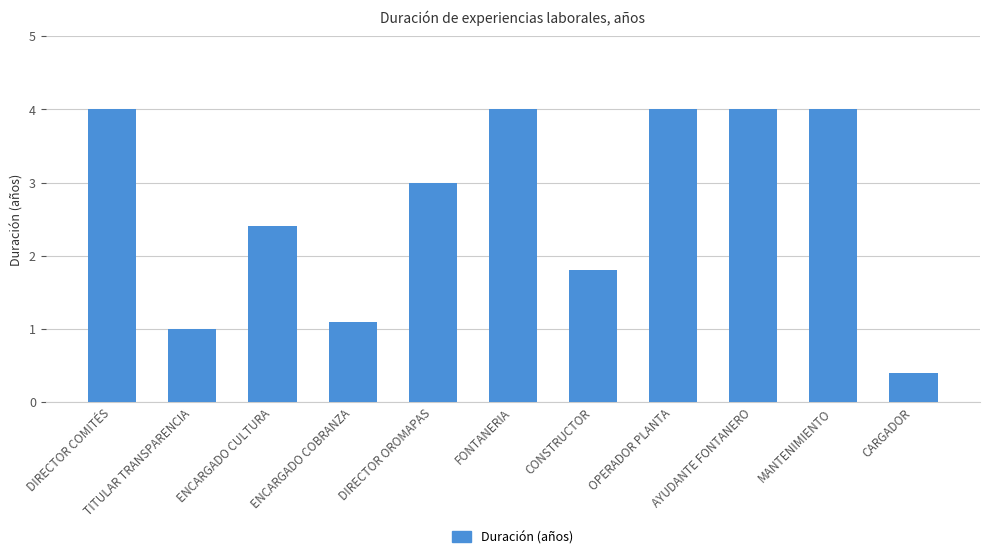

Reading left to right, what are all the values shown in this chart?

DIRECTOR COMITÉS=4.0	TITULAR TRANSPARENCIA=1.0	ENCARGADO CULTURA=2.4	ENCARGADO COBRANZA=1.1	DIRECTOR OROMAPAS=3.0	FONTANERIA=4.0	CONSTRUCTOR=1.8	OPERADOR PLANTA=4.0	AYUDANTE FONTANERO=4.0	MANTENIMIENTO=4.0	CARGADOR=0.4